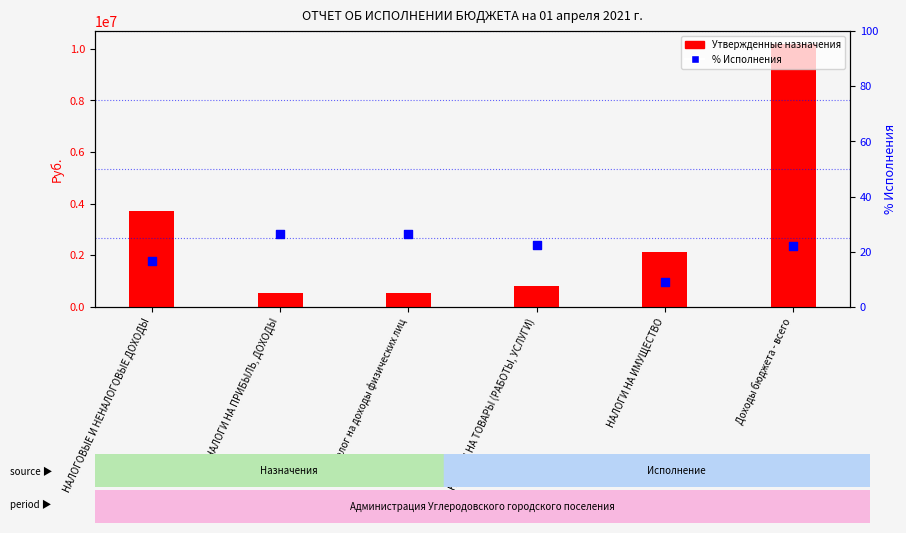

What are all the series names shown in the legend?

Утвержденные назначения, % Исполнения